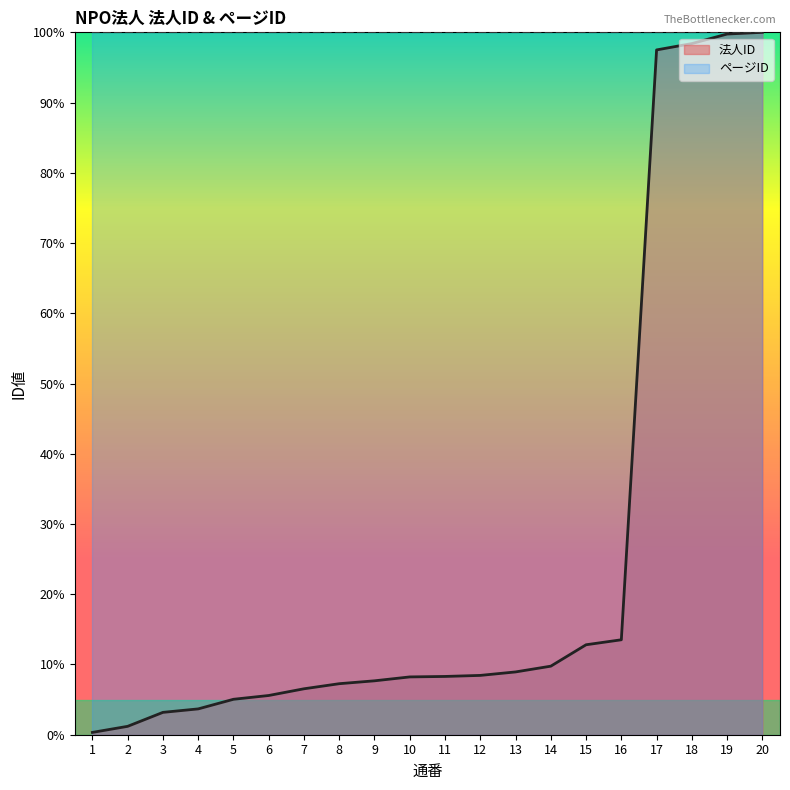

List the labels in order of value, largest first.

20, 19, 18, 17, 16, 15, 14, 13, 12, 11, 10, 9, 8, 7, 6, 5, 4, 3, 2, 1